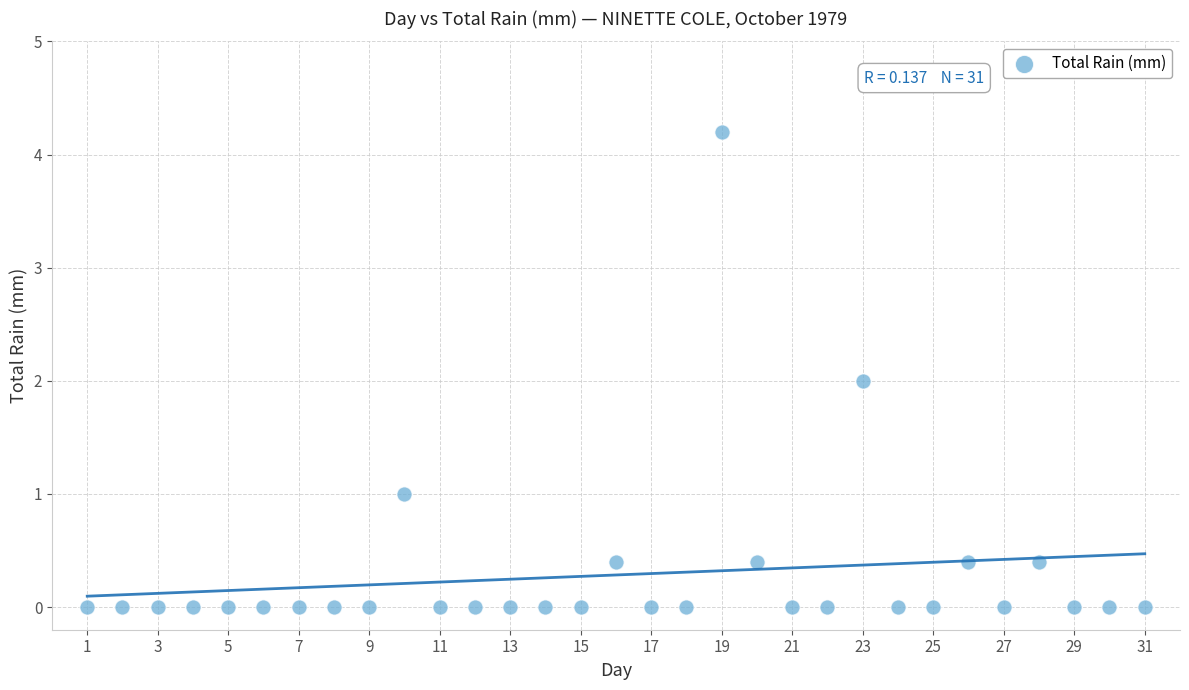

What is the range of X values (max minus min)?

30.0